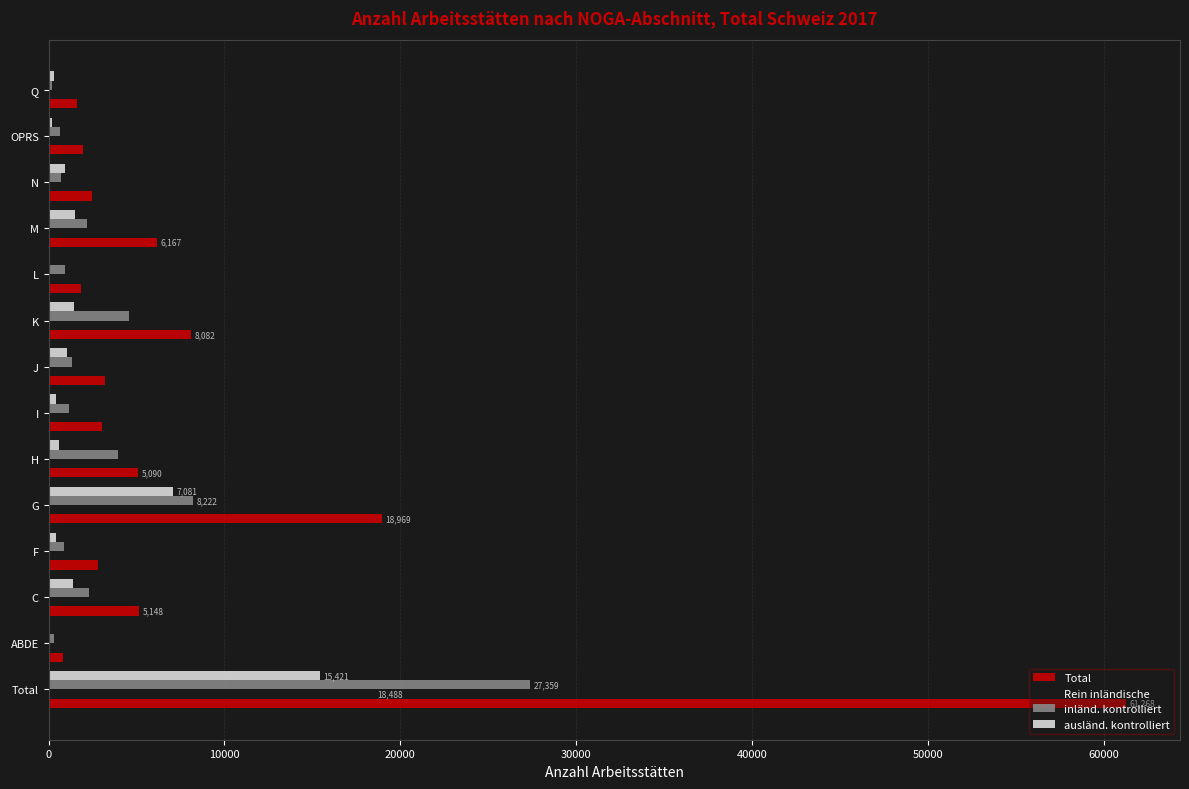

What are all the series names shown in the legend?

Total, Rein inländische, inländ. kontrolliert, ausländ. kontrolliert